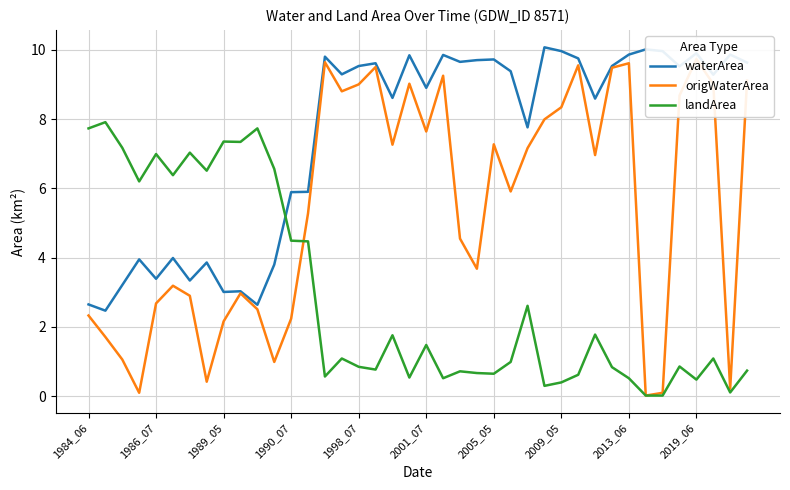

Where is origWaterArea nearest to the value 4?

23